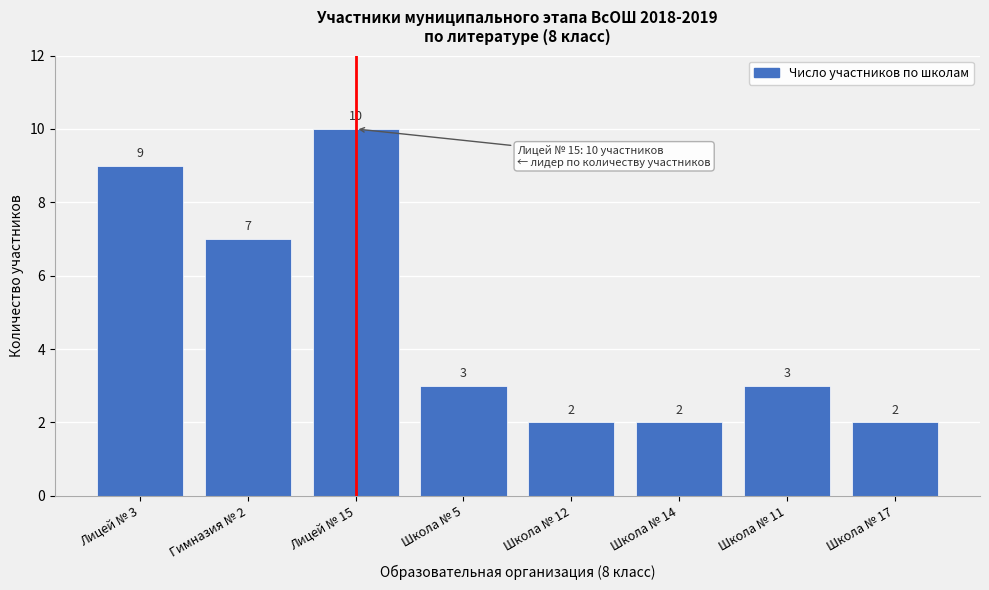

Reading left to right, list all the values displayed in this chart.

9	7	10	3	2	2	3	2